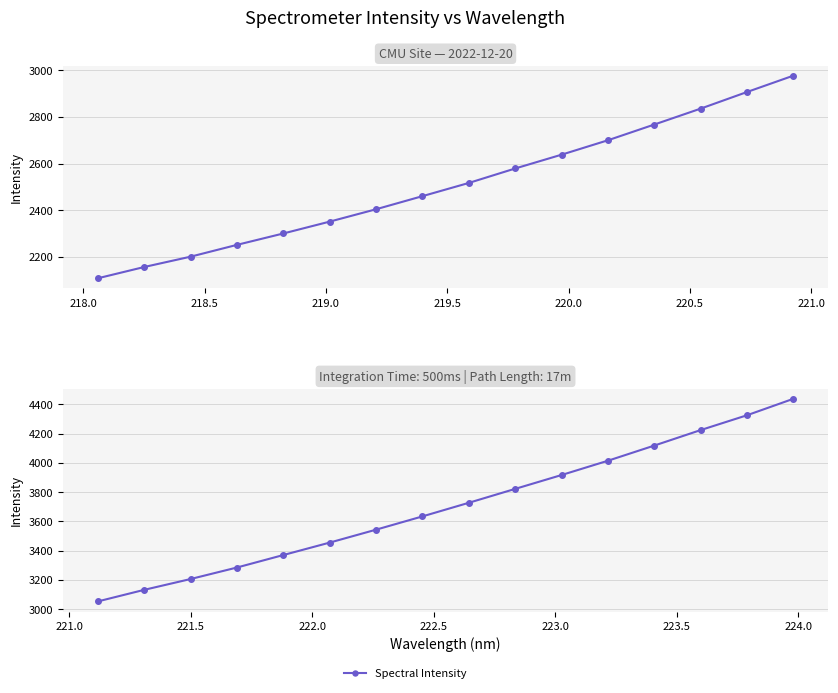

What is the average value?

3703.7